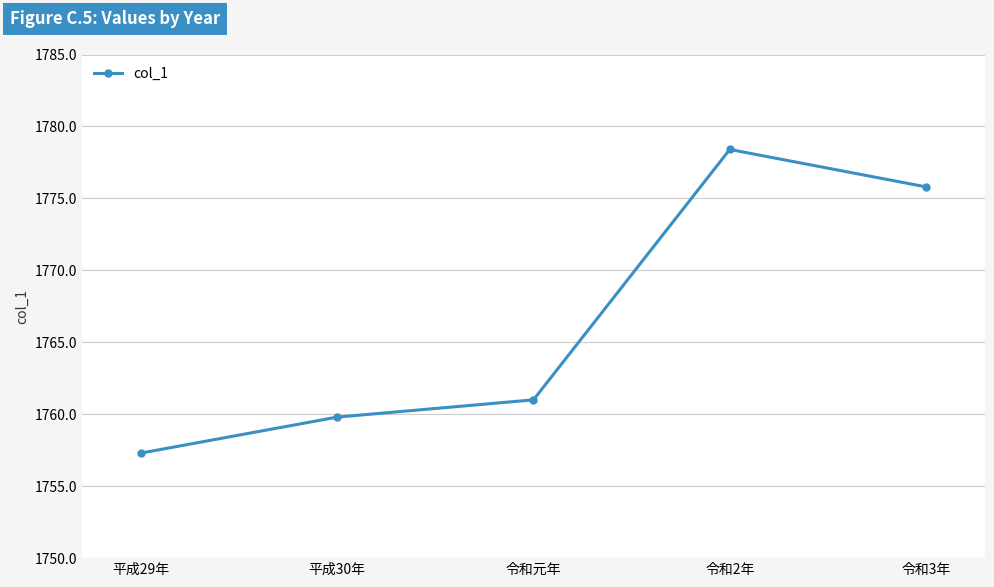

List the labels in order of value, smallest first.

平成29年, 平成30年, 令和元年, 令和3年, 令和2年